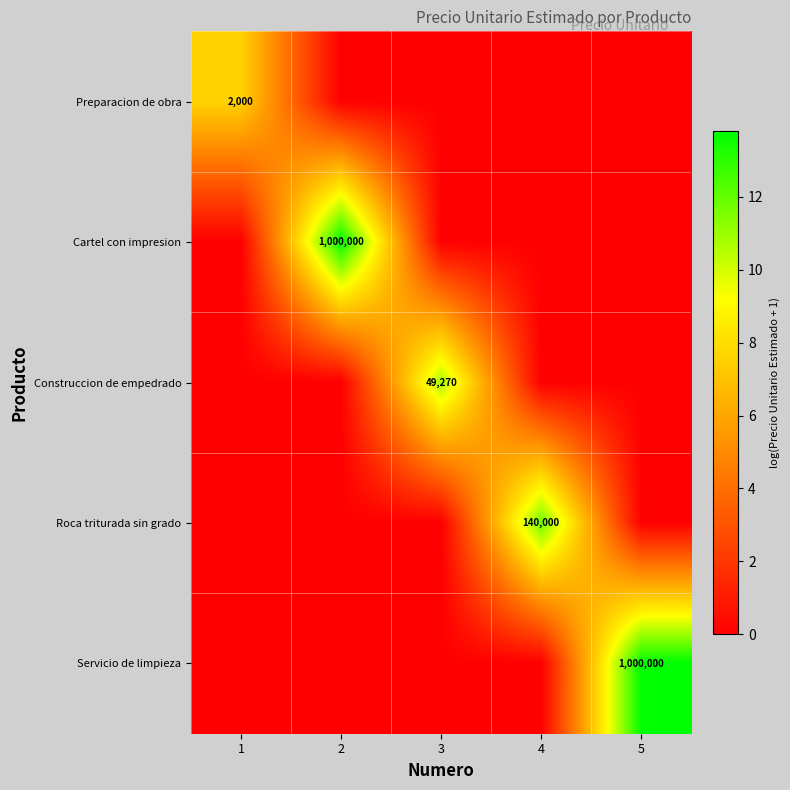

The value of Preparacion de obra at 3 is 5.3. True or false?

False